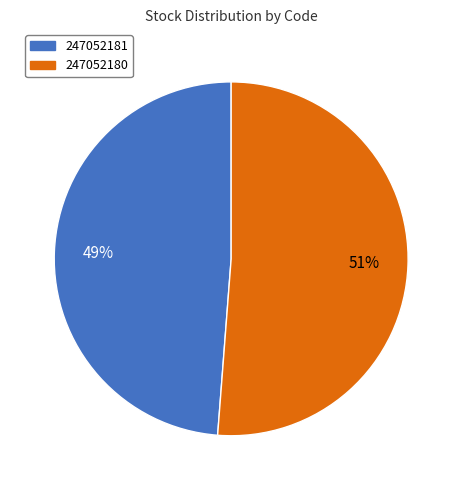

The 247052180 slice represents 51% of the pie. True or false?

True